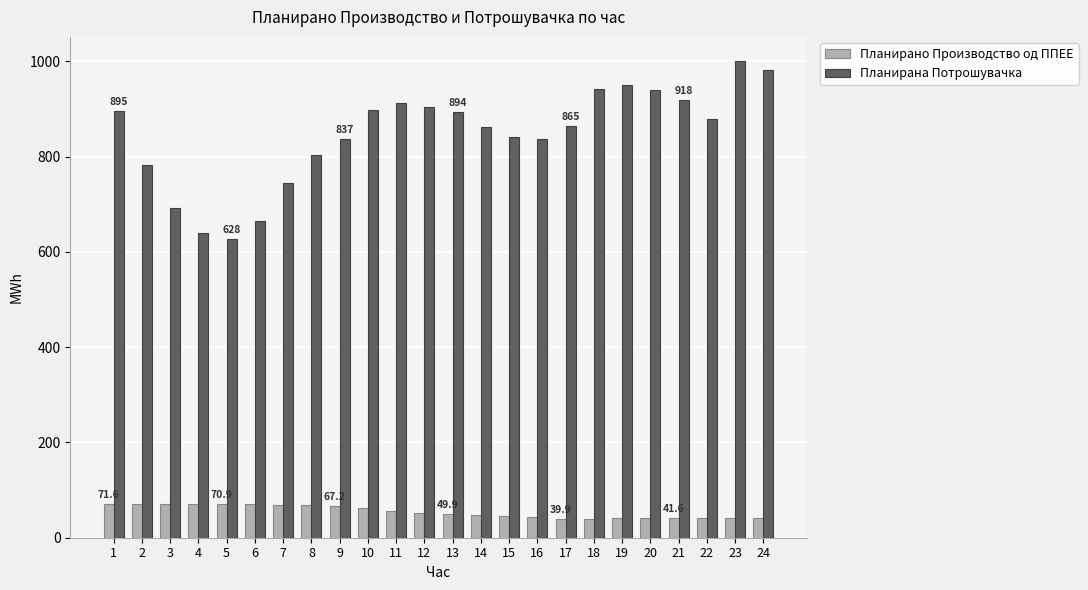

How many data points does each series have?

24